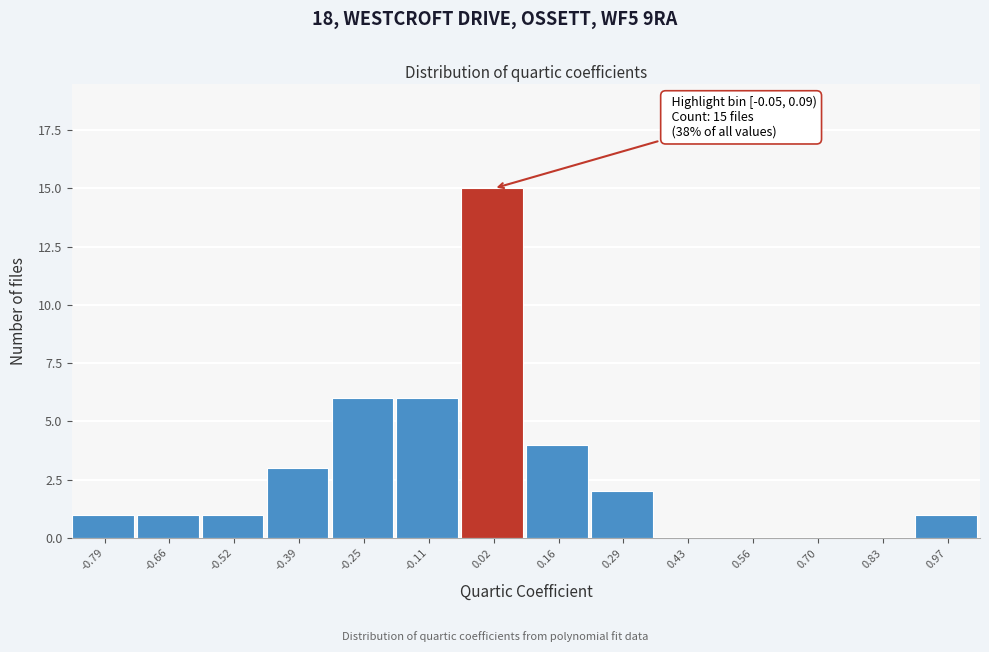

Over which range of the x-axis is the bar tallest?

-0.04 to 0.08